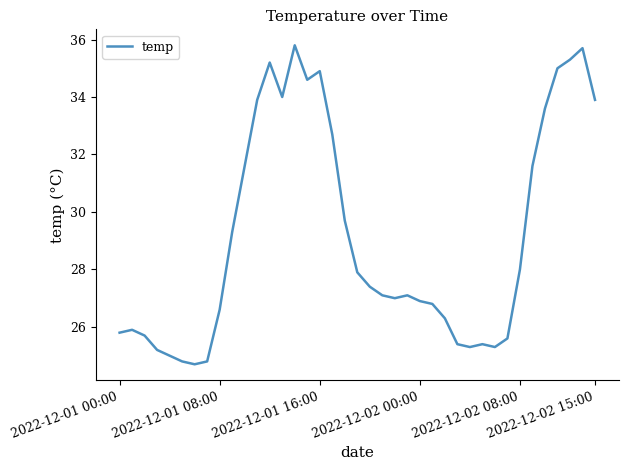

What is the smallest value displayed?

24.7